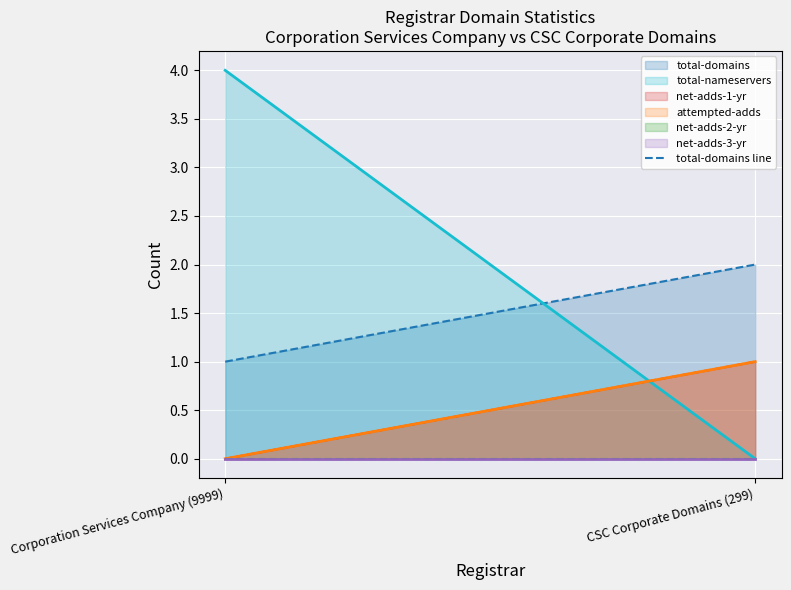

How many distinct data groups are displayed?

6